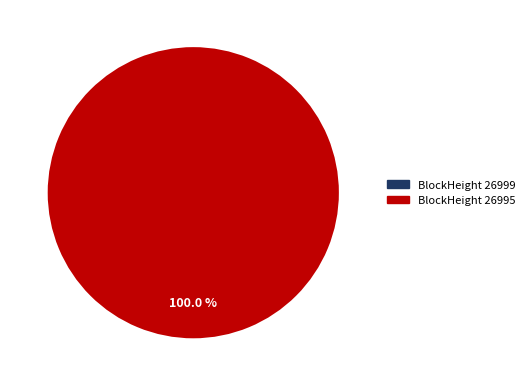

The 26995 slice represents 88% of the pie. True or false?

False